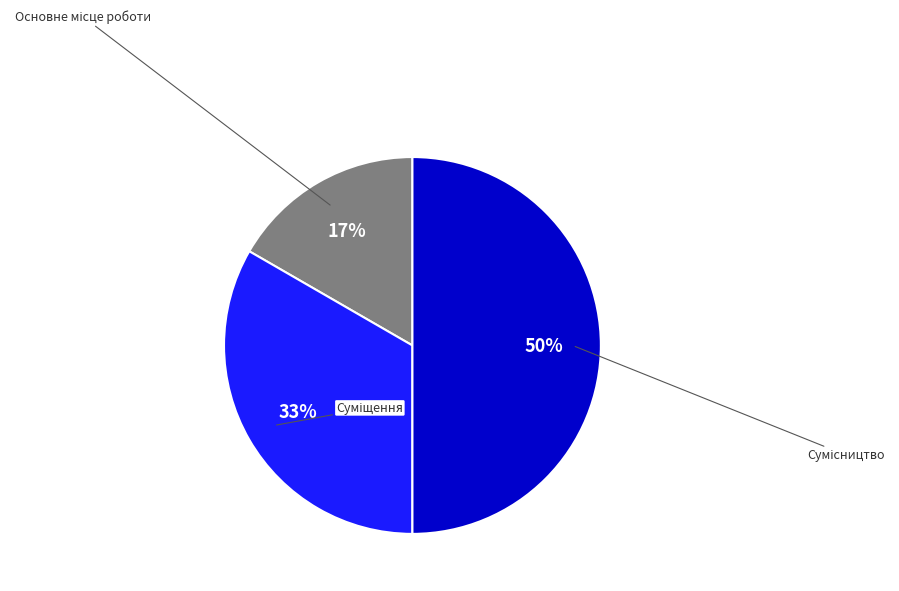

To the nearest percent, what is the difference between the largest and smallest slice percentages?

33%